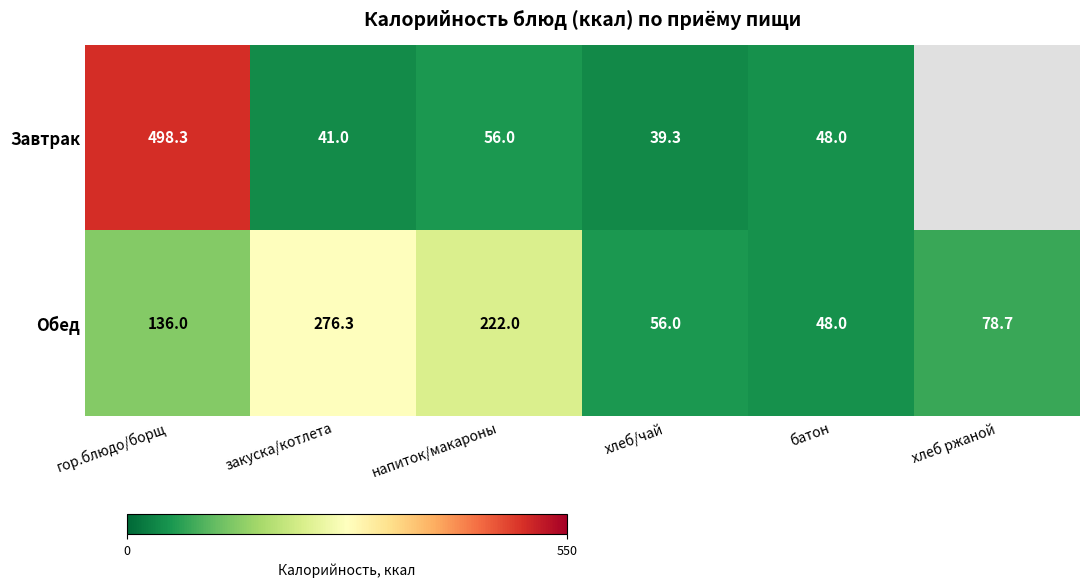

At which label does Обед reach its peak?

закуска/котлета